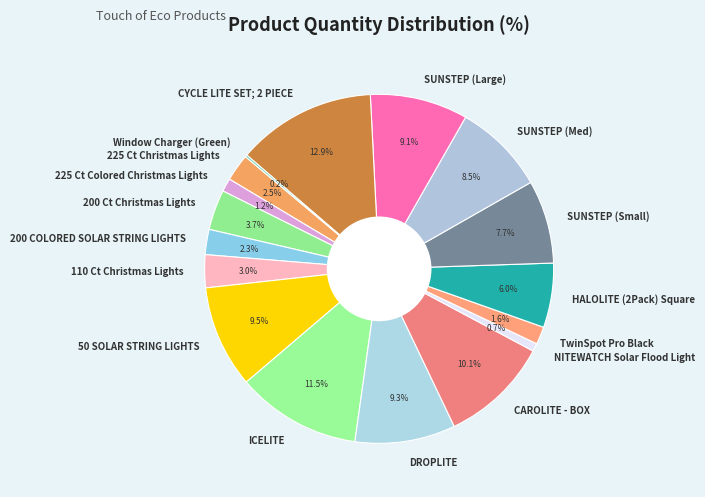

What is the largest slice in the pie chart?

CYCLE LITE SET; 2 PIECE